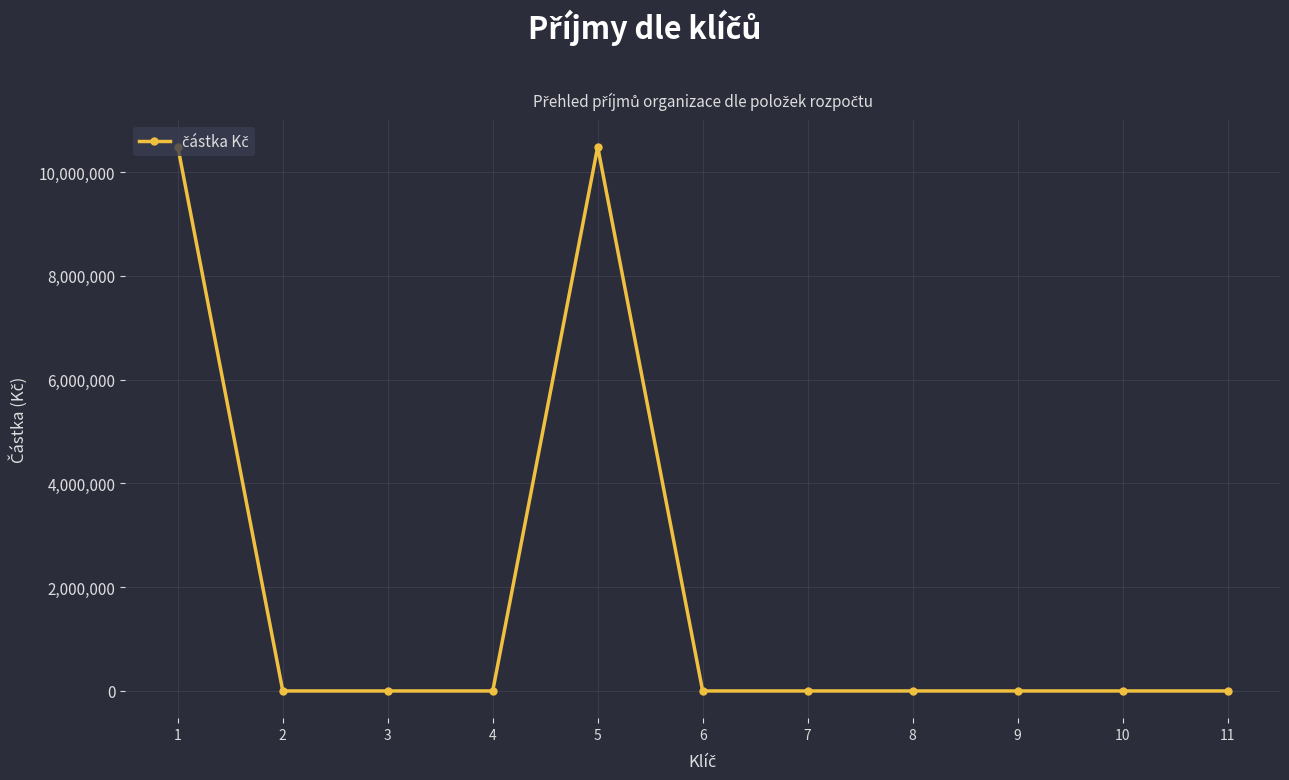

True or false: there are more than 0 points higher than both neighbors.

True